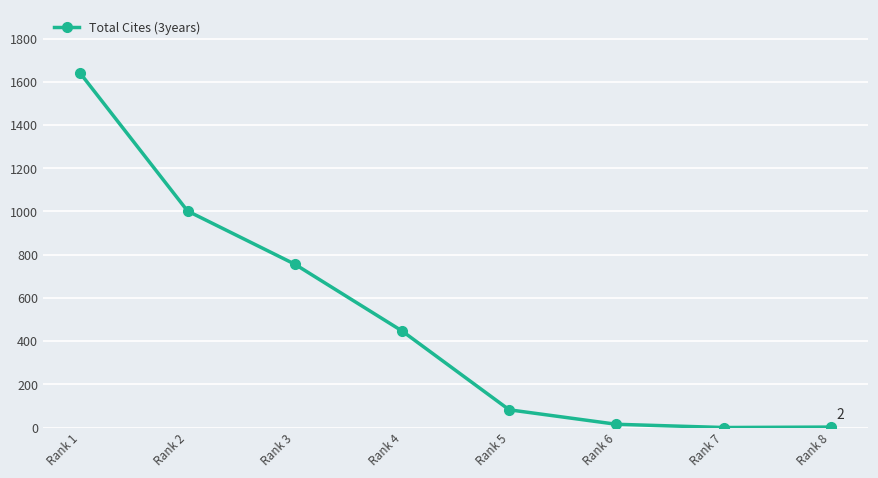

True or false: there are more than 1 points higher than both neighbors.

False